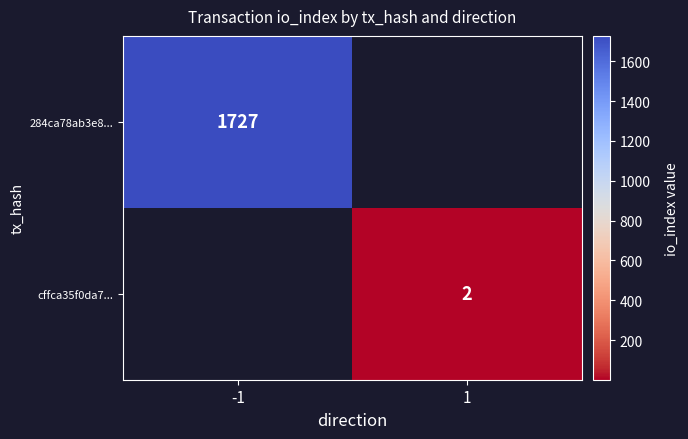

The cffca35f0da7... series shows 2 at 1. True or false?

True